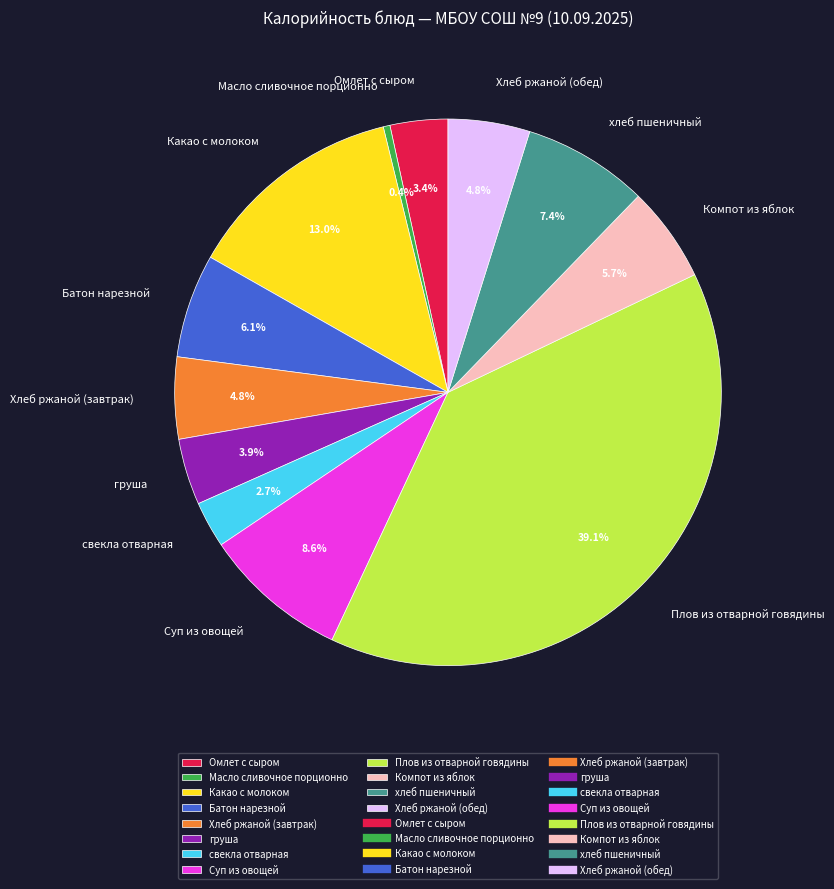

Which has a higher value, Плов из отварной говядины or Хлеб ржаной (завтрак)?

Плов из отварной говядины